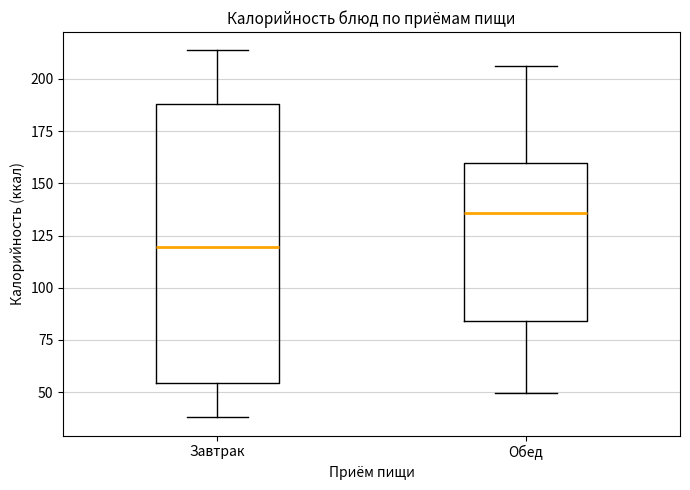

Comparing the boxes themselves (not the whiskers), which one is the tallest?

Завтрак